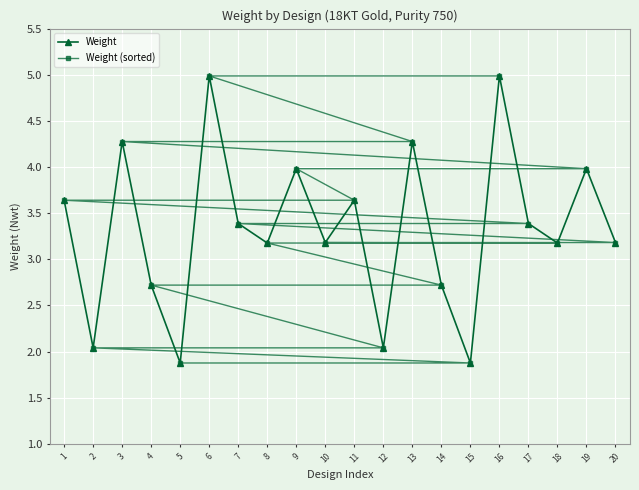

What is the value of the Weight (sorted) point at the 12th from the left?

2.0